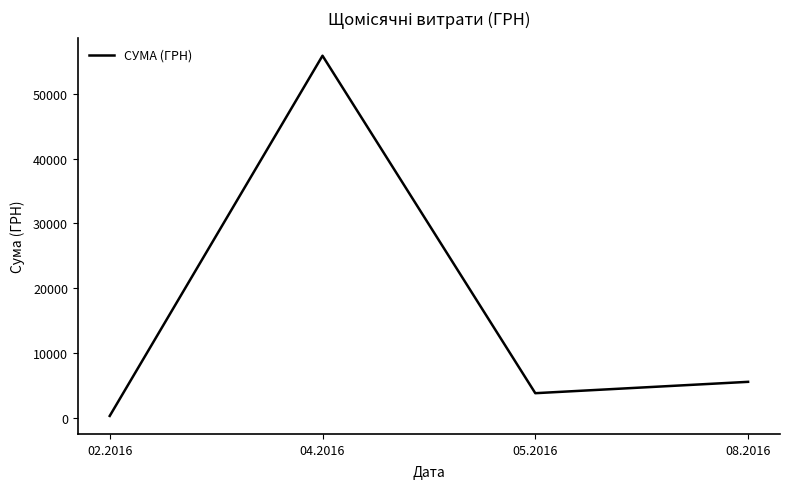

True or false: the data shows 27002.2 at 04.2016.

False